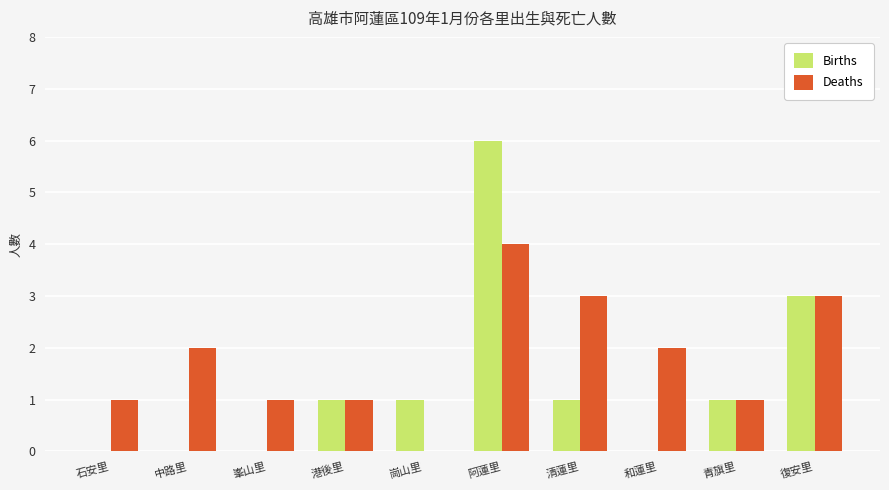

How many series are shown in this chart?

2